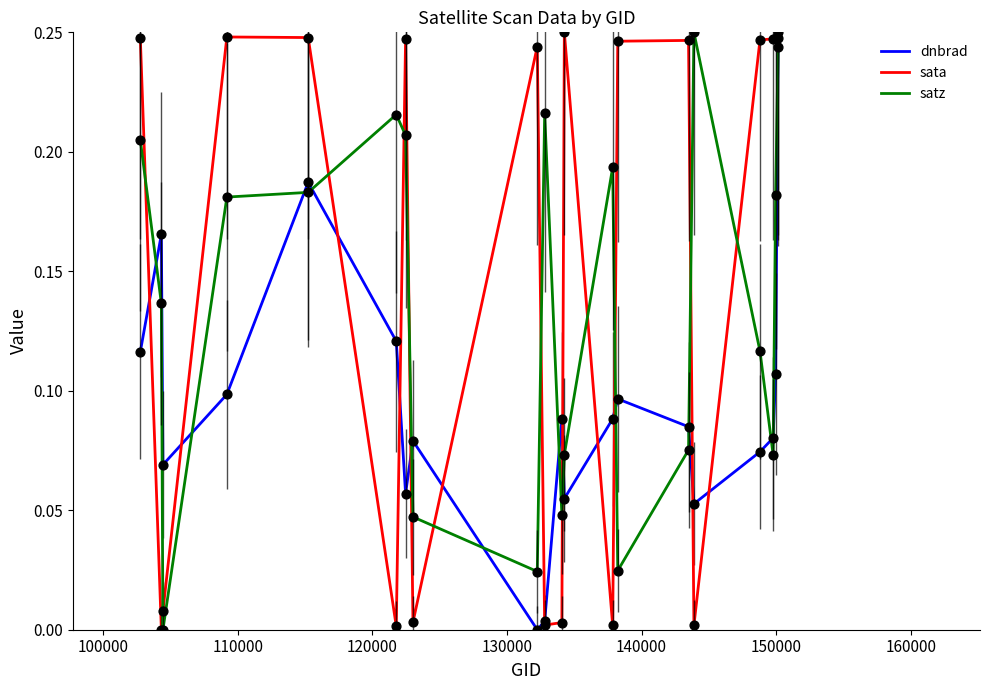

At how many categories does at least one series exceed 0?

20